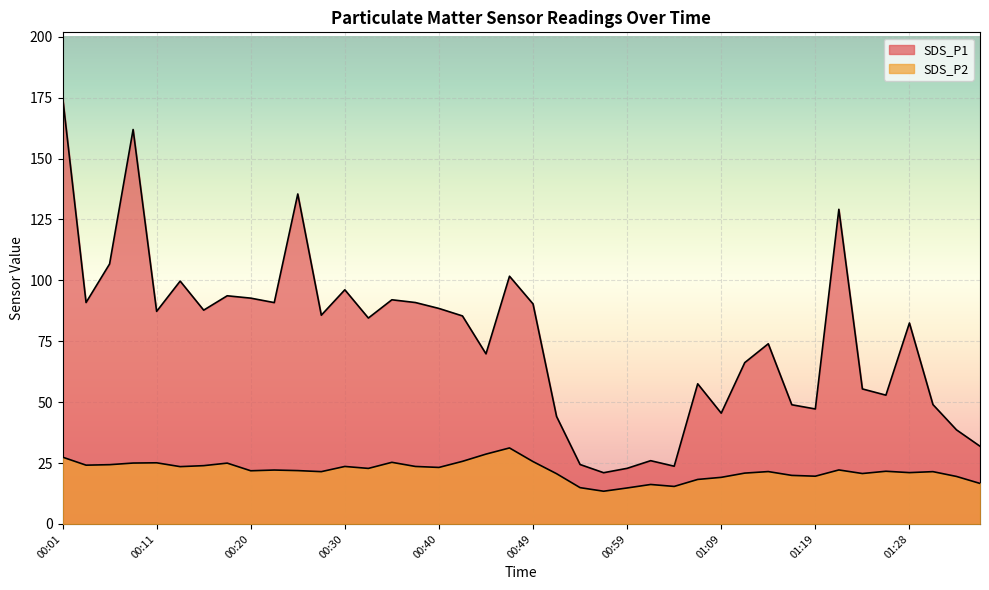

The SDS_P1 series shows 47.2 at 01:19. True or false?

True